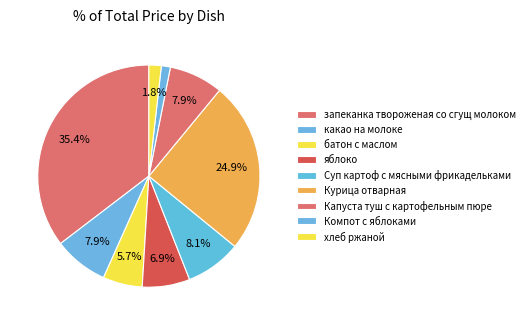

What percentage is the Суп картоф с мясными фрикадельками slice, to the nearest percent?

8%